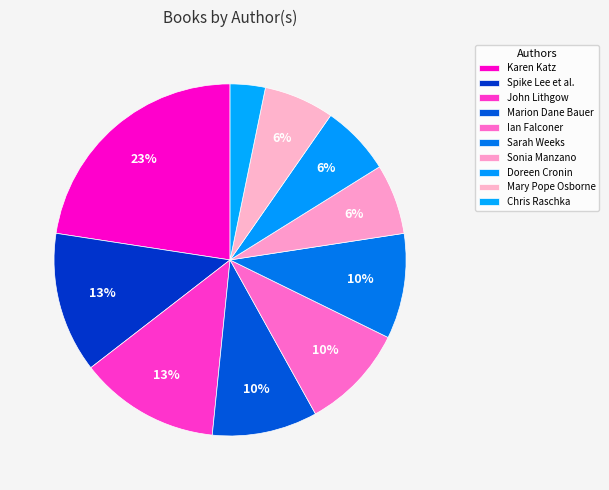

How many slices are in this pie chart?

10